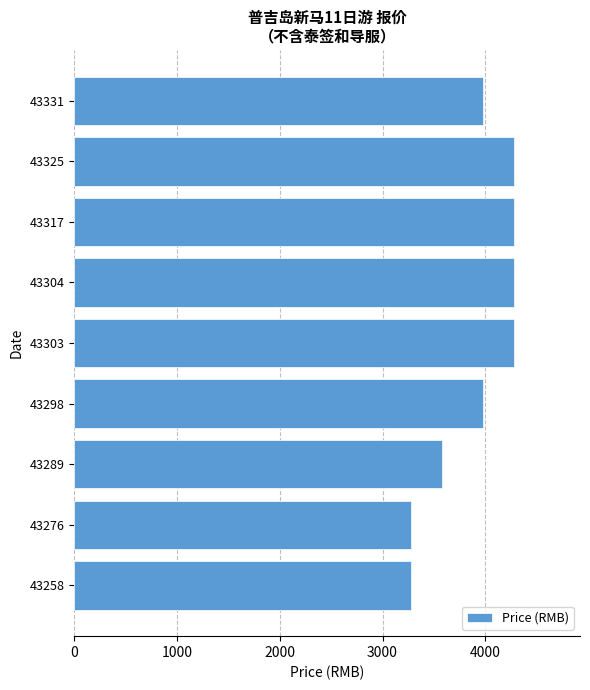

What is the difference between the maximum and minimum values?

1000